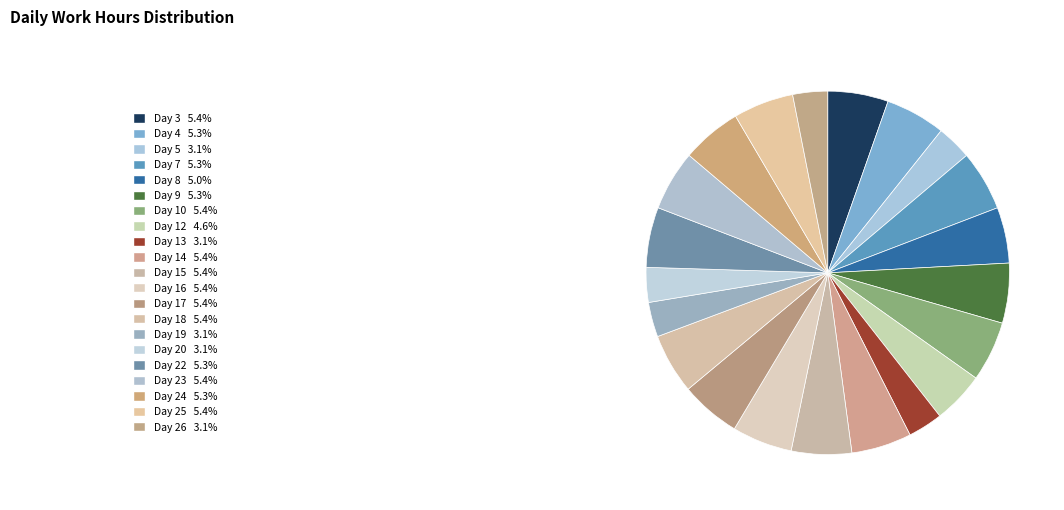

What is the change in value from Day 4 to Day 18?

+0.1